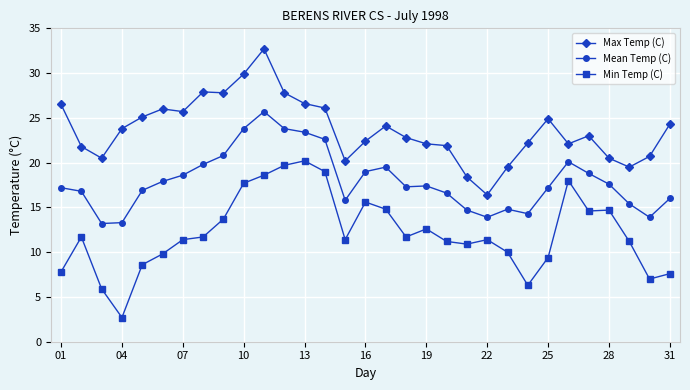

Which series has the largest total across all categories?

Max Temp (C)